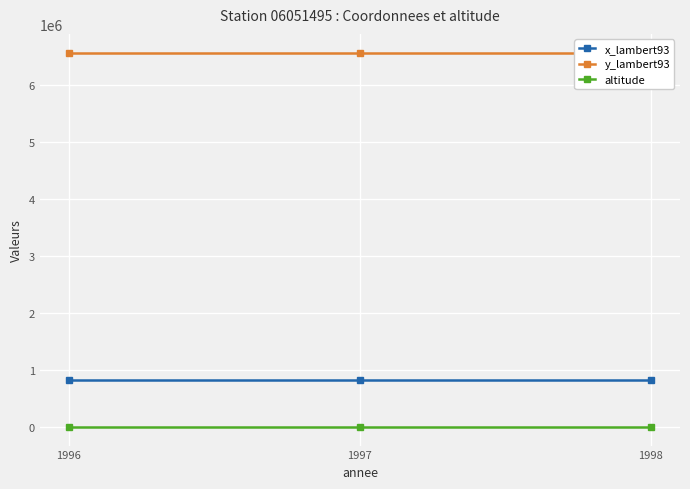

What is the value of the y_lambert93 point at the 1st from the left?

6559582